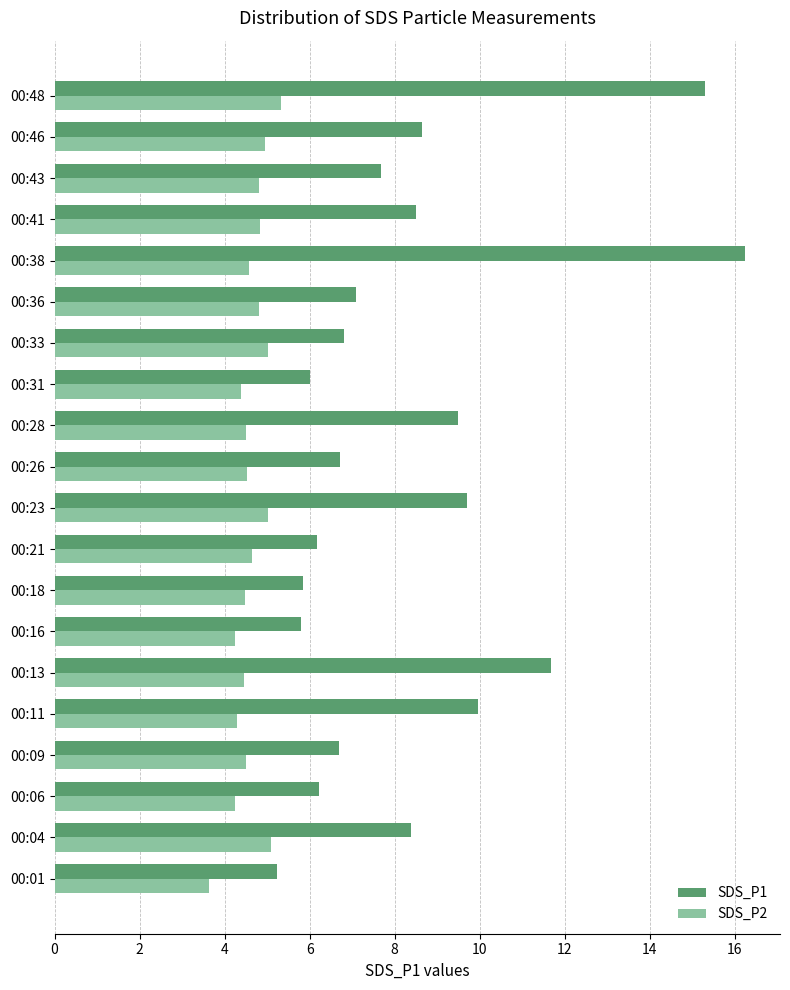

True or false: SDS_P2 has a value of 5.0 at 00:23.

True